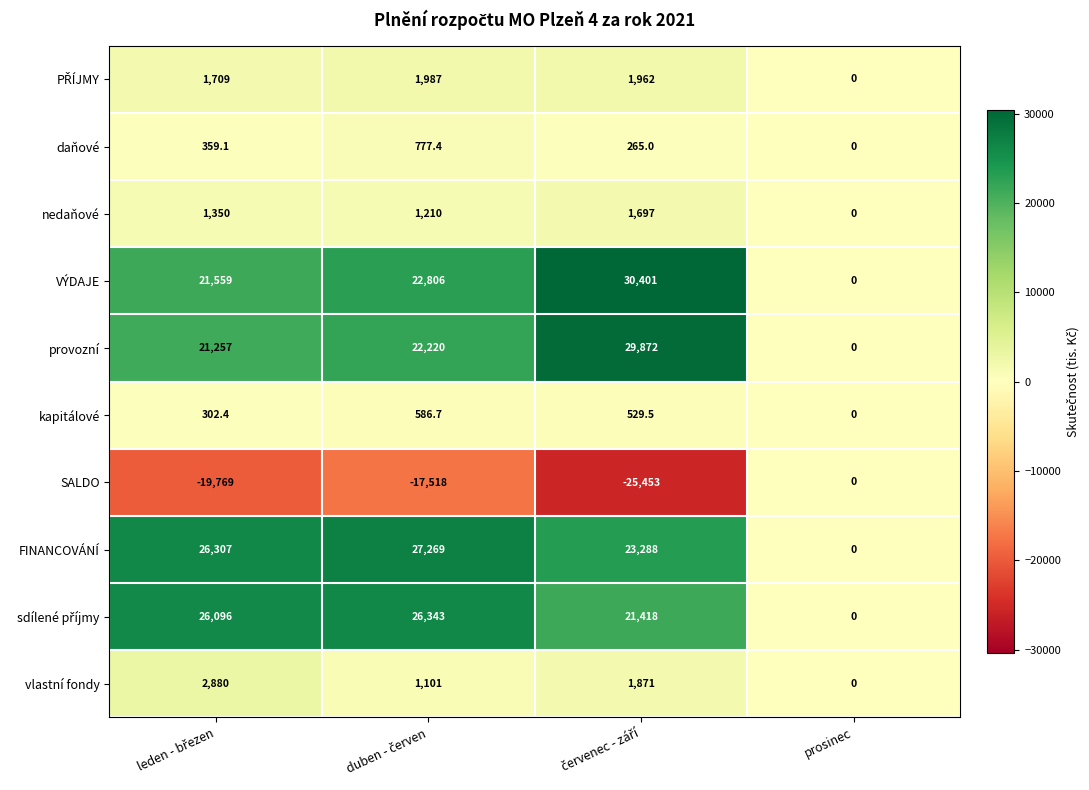

Which series has the widest spread of values?

VÝDAJE